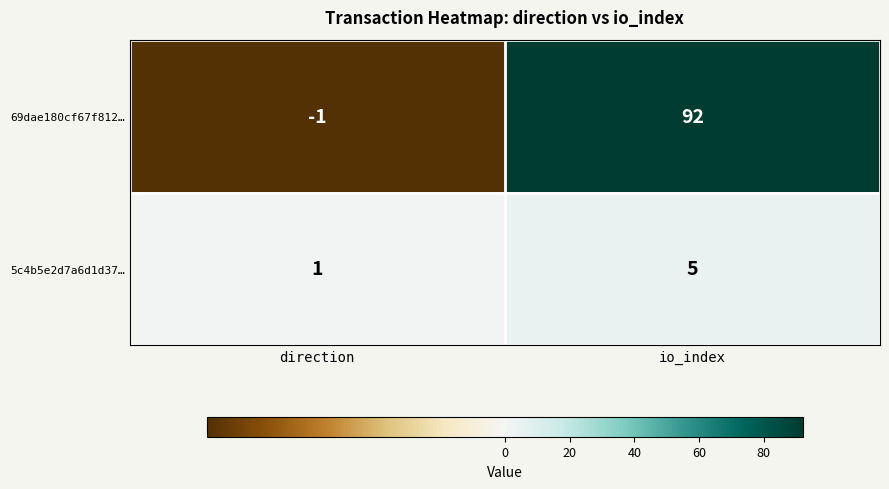

What is the smallest value displayed?

-1